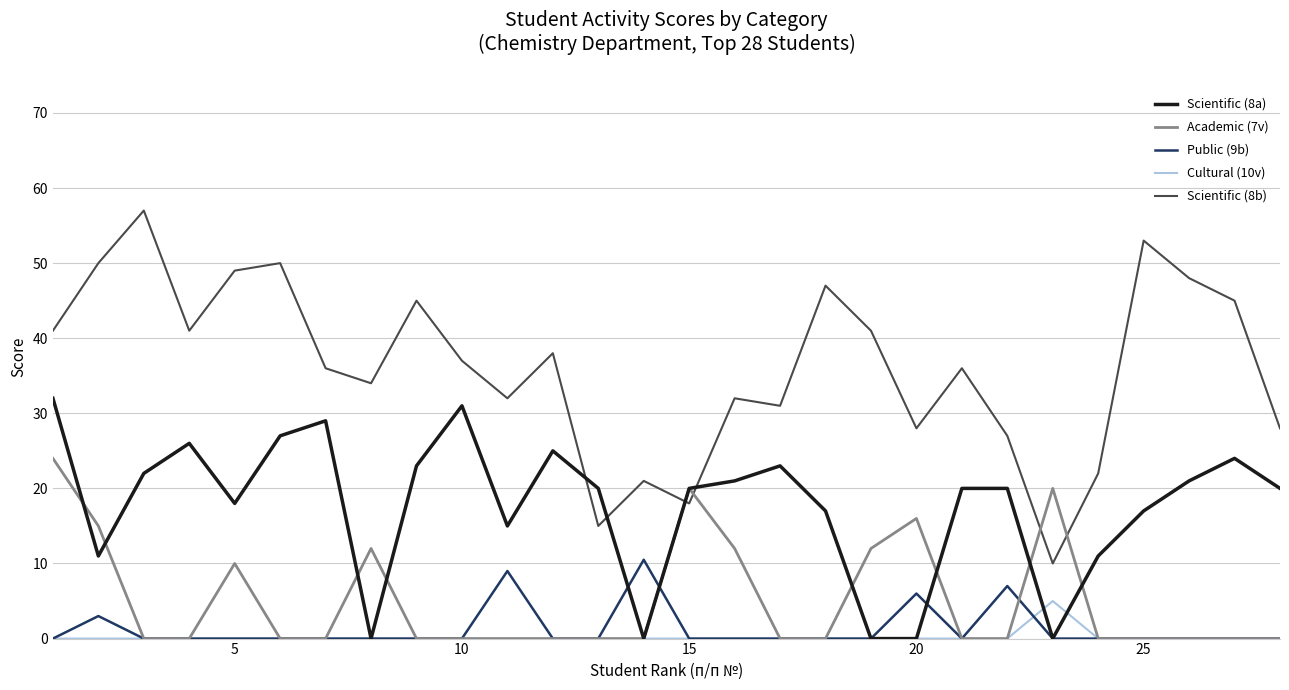

True or false: Scientific (8a) and Scientific (8b) cross at least once.

True